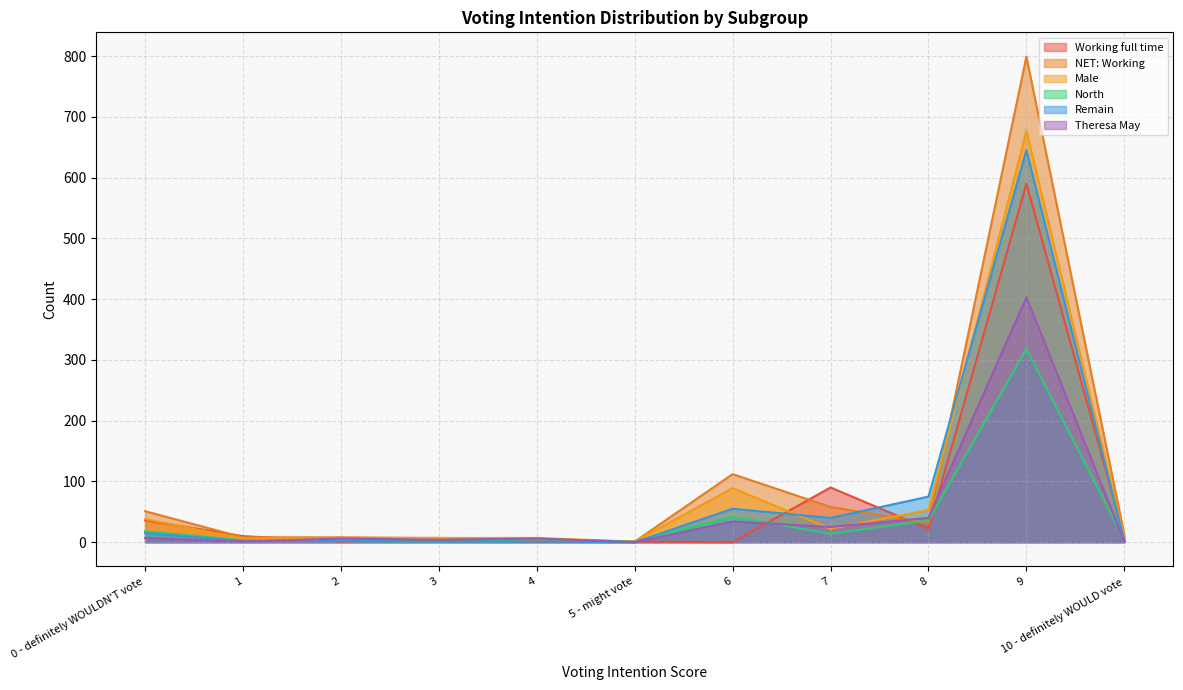

What is the value of the North point at the 4th from the left?

1